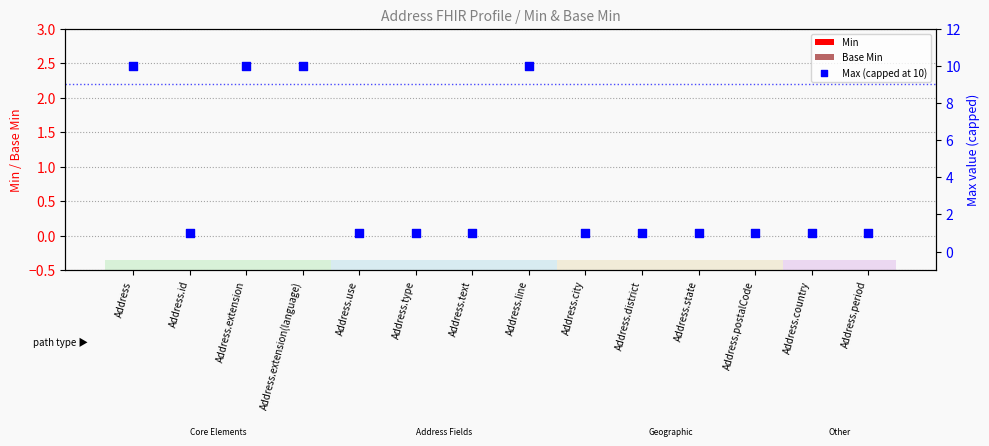

Which series has the largest Y range (max minus min)?

Max (capped at 10)